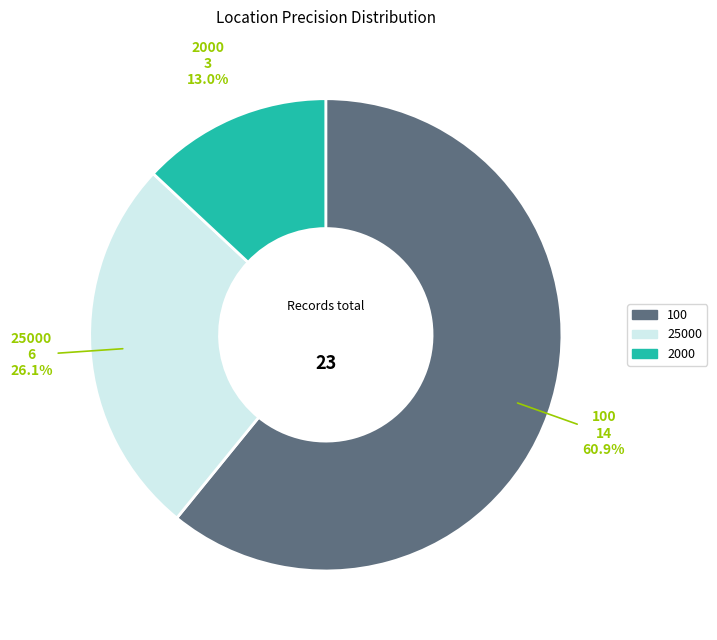

Combined, what portion of the pie is 2000 and 100?

73.9%